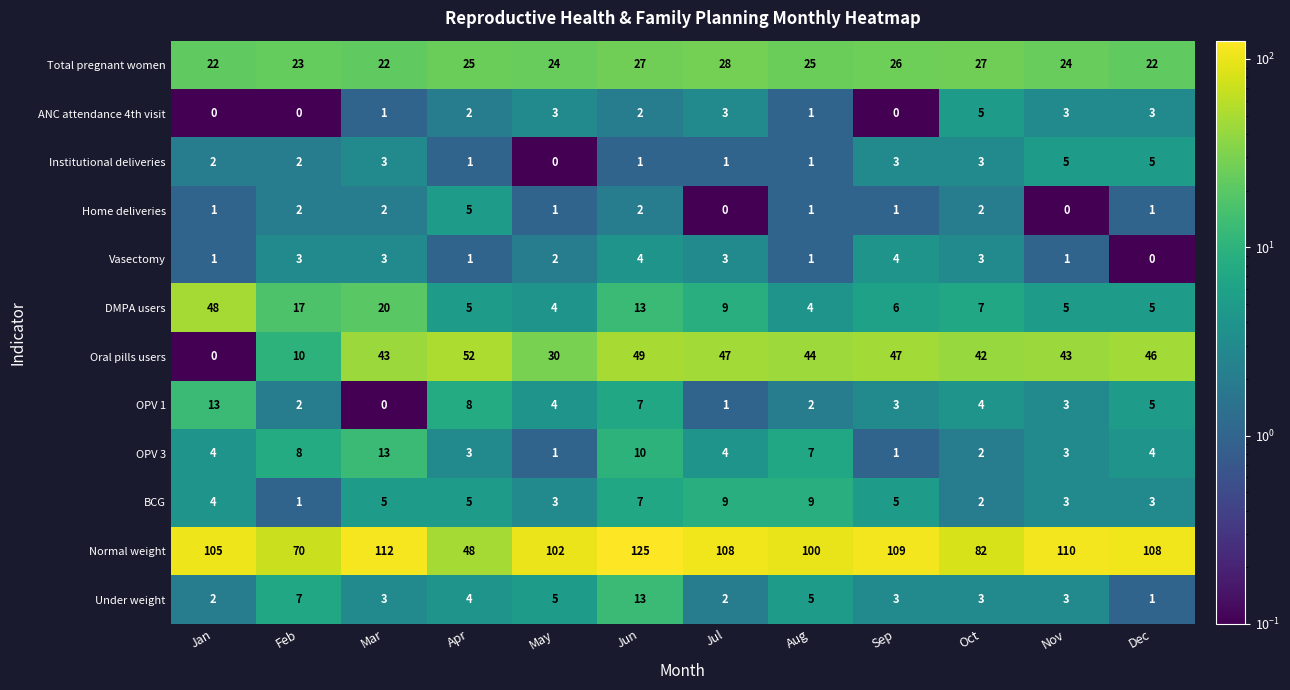

What is the minimum value for DMPA users?

4